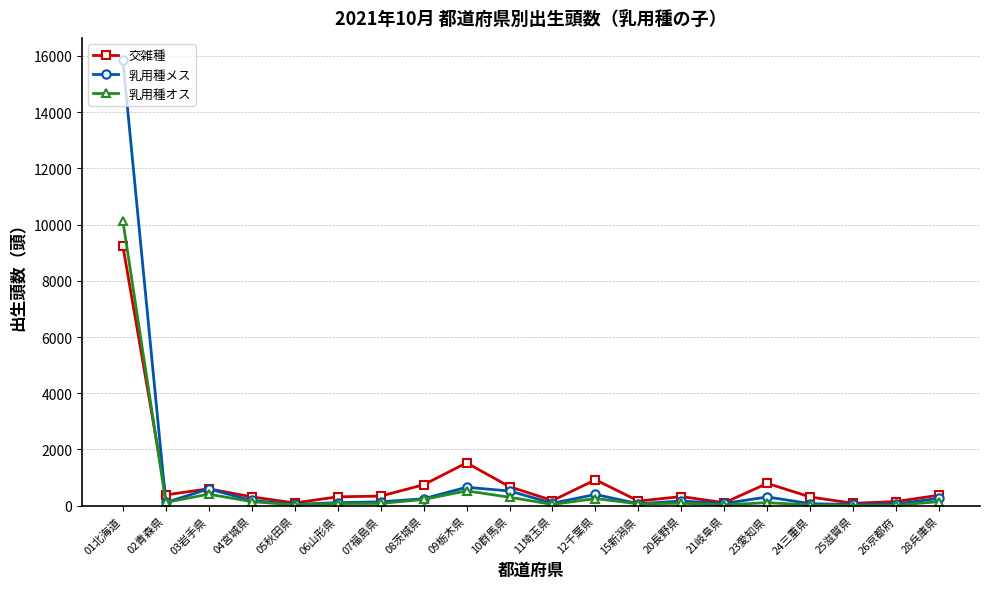

Where does the 乳用種オス series first go above 109?

01北海道